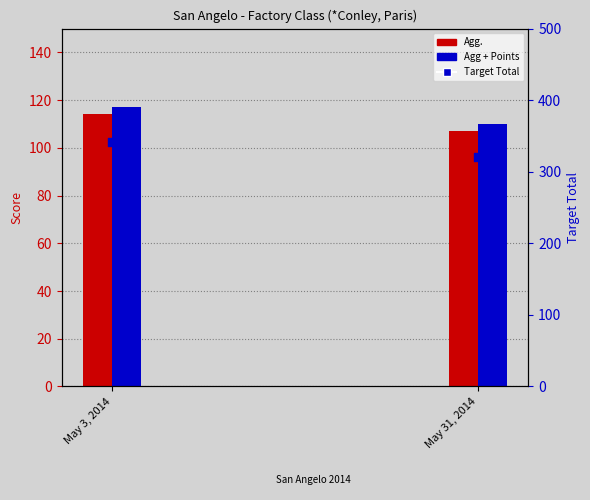

Is the value of Target Total at May 3, 2014 greater than the value of Agg. at May 31, 2014?

Yes